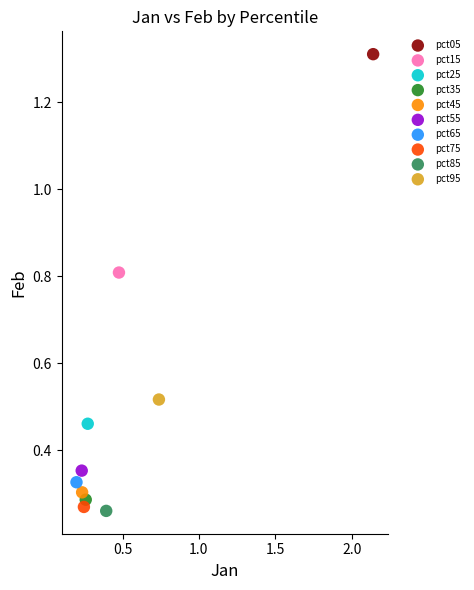

What are all the series names shown in the legend?

pct05, pct15, pct25, pct35, pct45, pct55, pct65, pct75, pct85, pct95